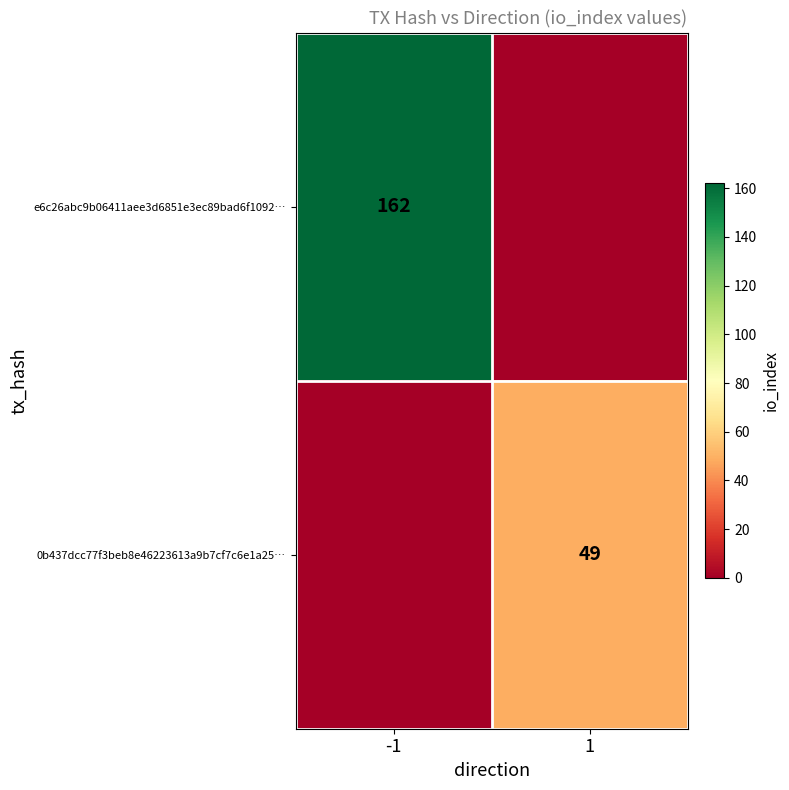

Is the value of 0b437dcc77f3beb8e46223613a9b7cf7c6e1a25… at -1 greater than the value of e6c26abc9b06411aee3d6851e3ec89bad6f1092… at -1?

No